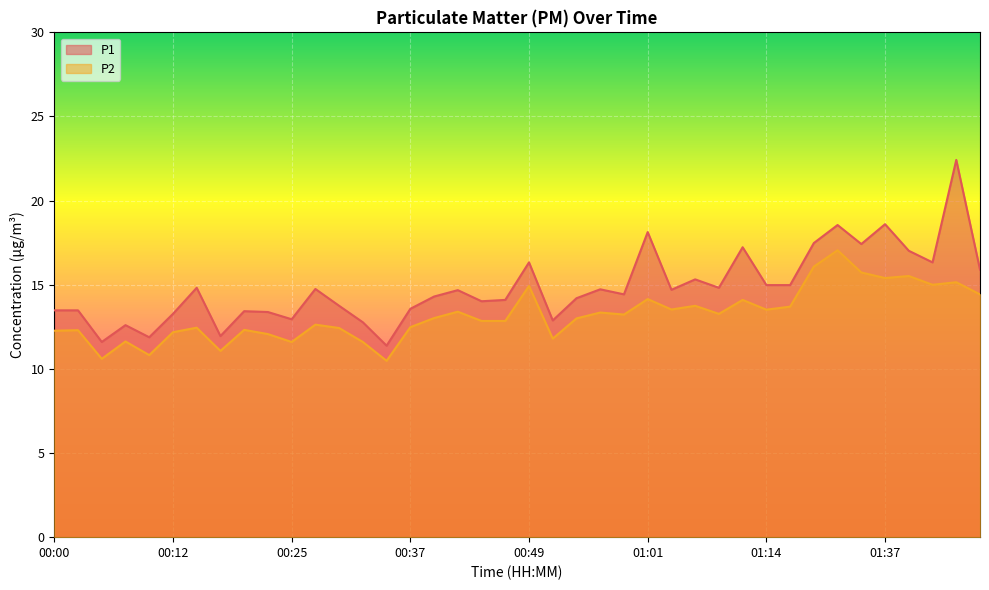

What is the label of the 32nd point from the left?

01:19